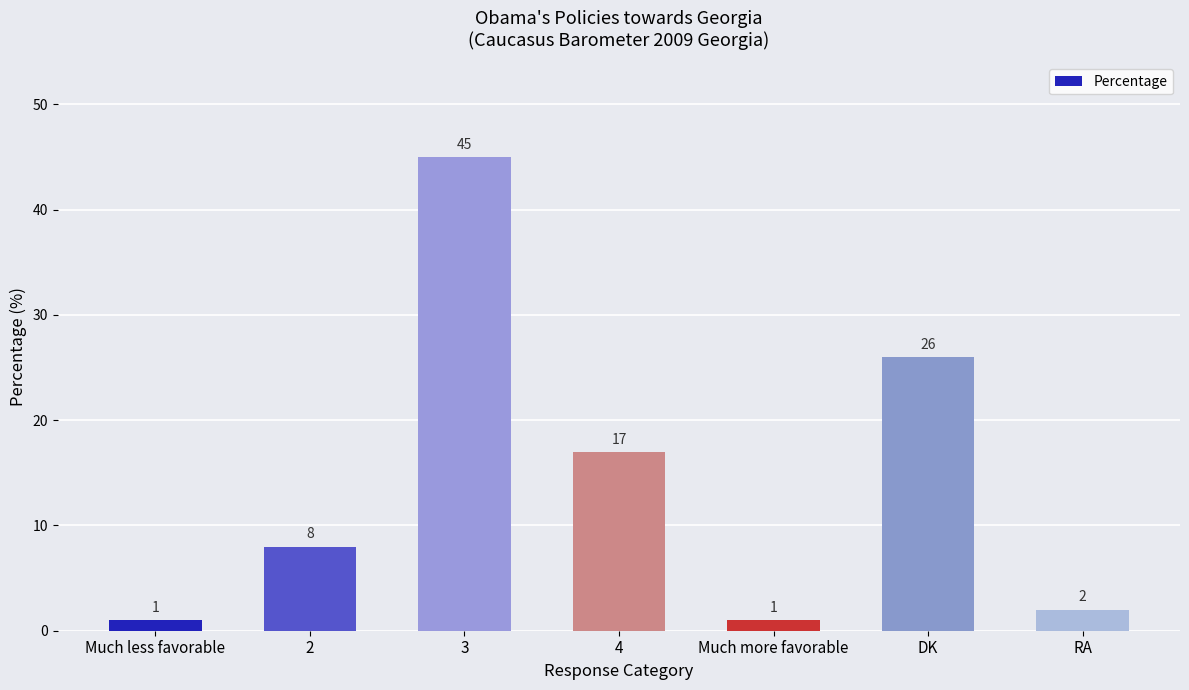

What is the difference between the second highest and minimum values?

25